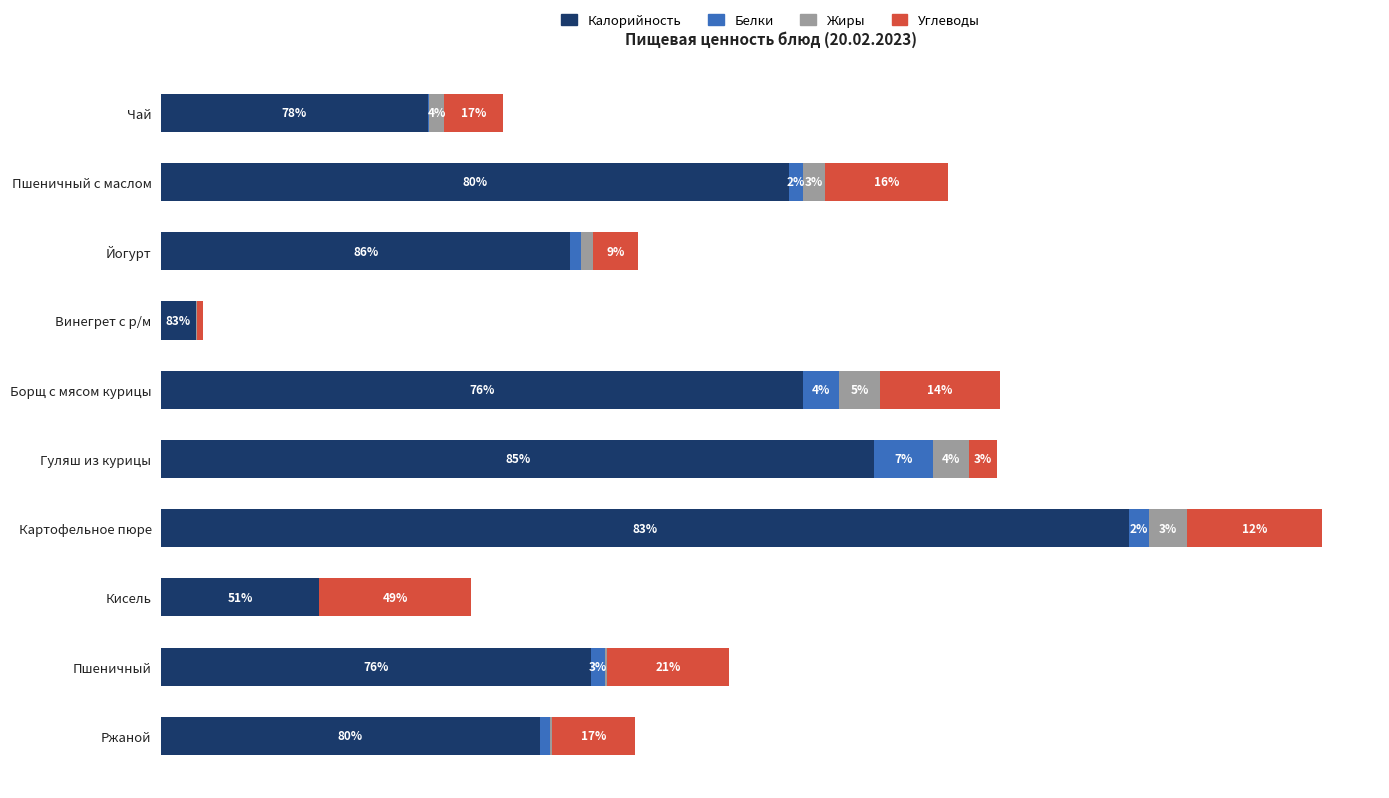

At how many categories does at least one series exceed 88?

5